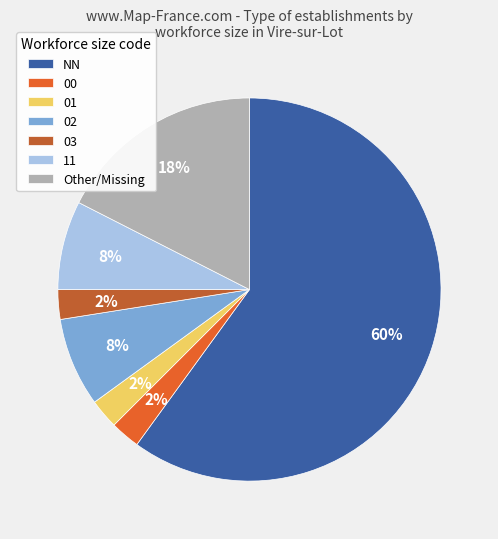

To the nearest percent, what portion does 02 represent?

8%